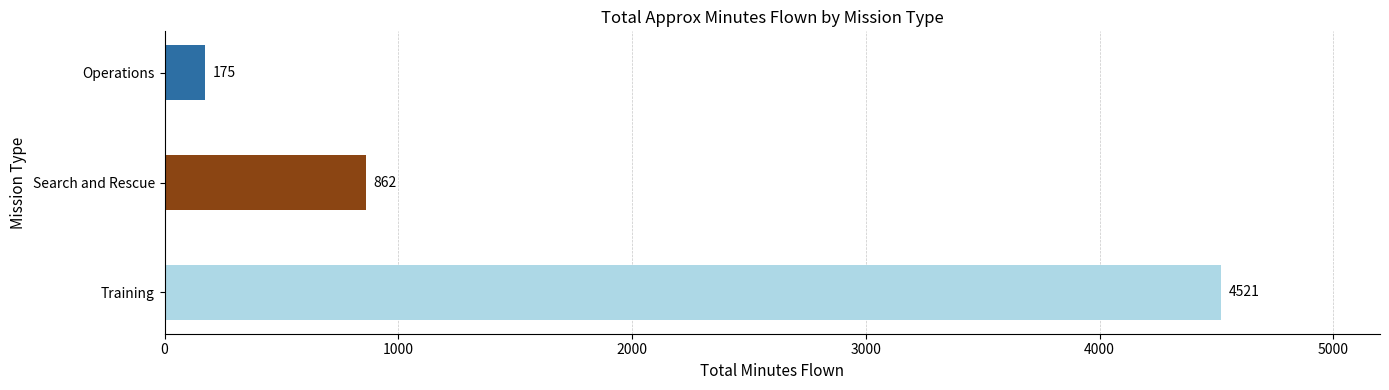

Does the chart contain any negative values?

No